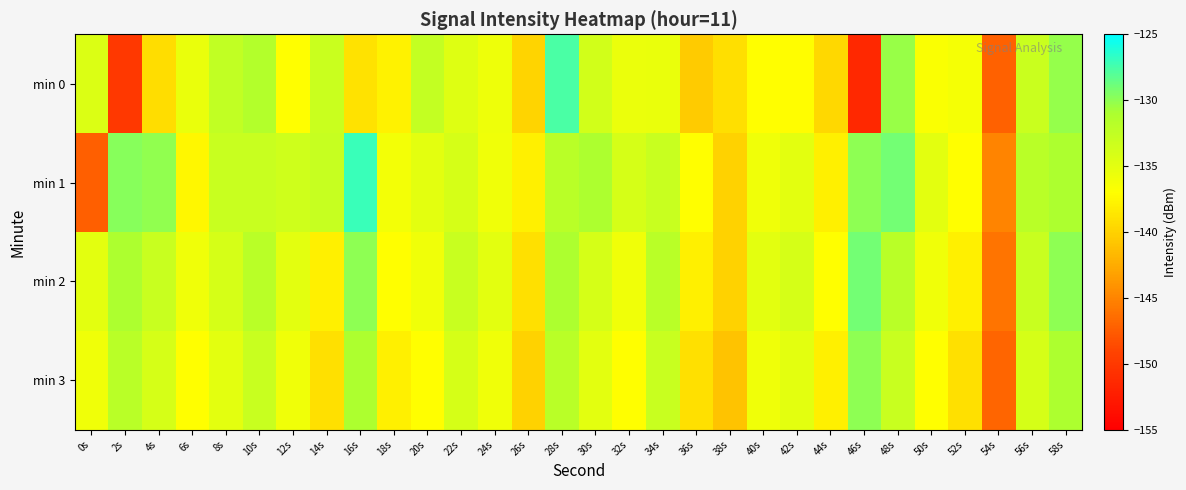

What is the maximum value shown in the chart?

-127.0